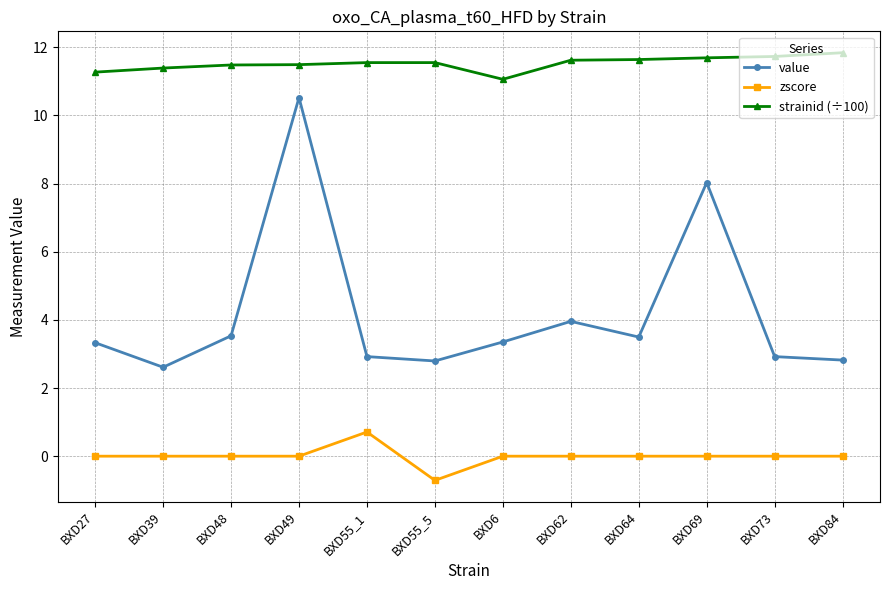

What is the lowest value of the zscore series?

-0.7